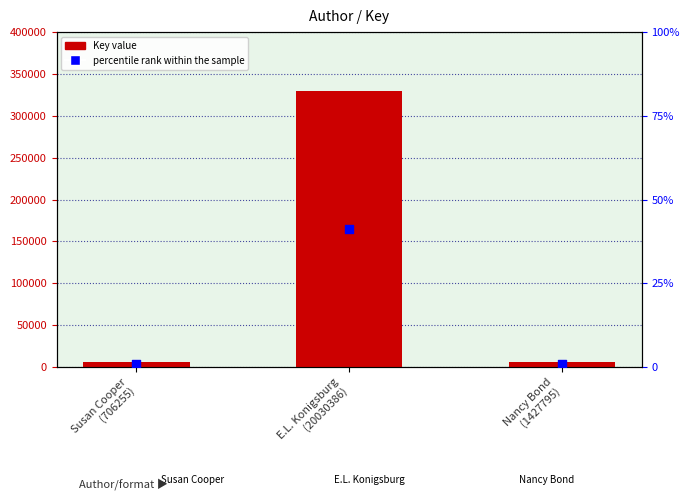

Which series has the largest total across all categories?

Key